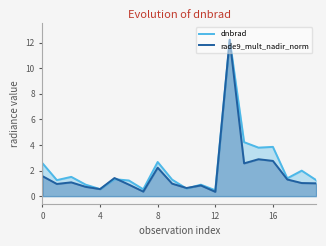

What is the maximum value shown in the chart?

12.2